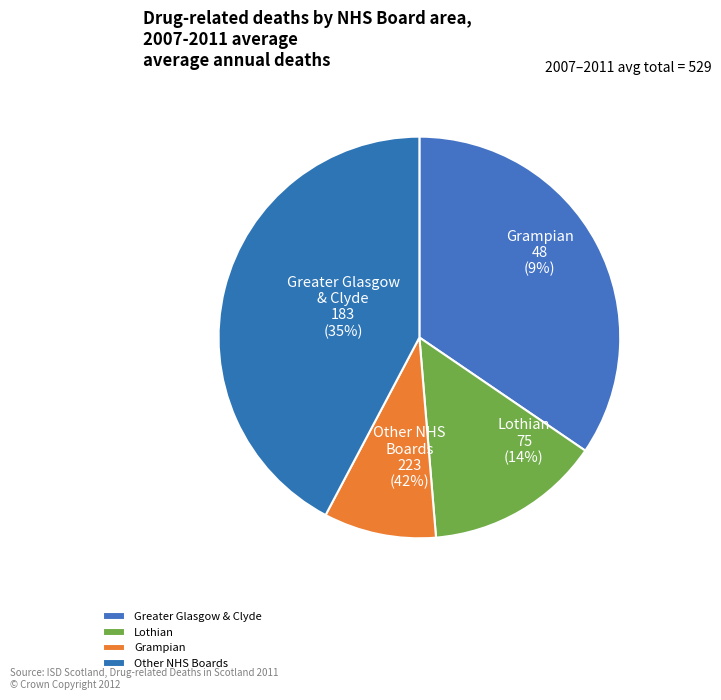

Do Fife and Lothian together represent more than half of the pie?

No